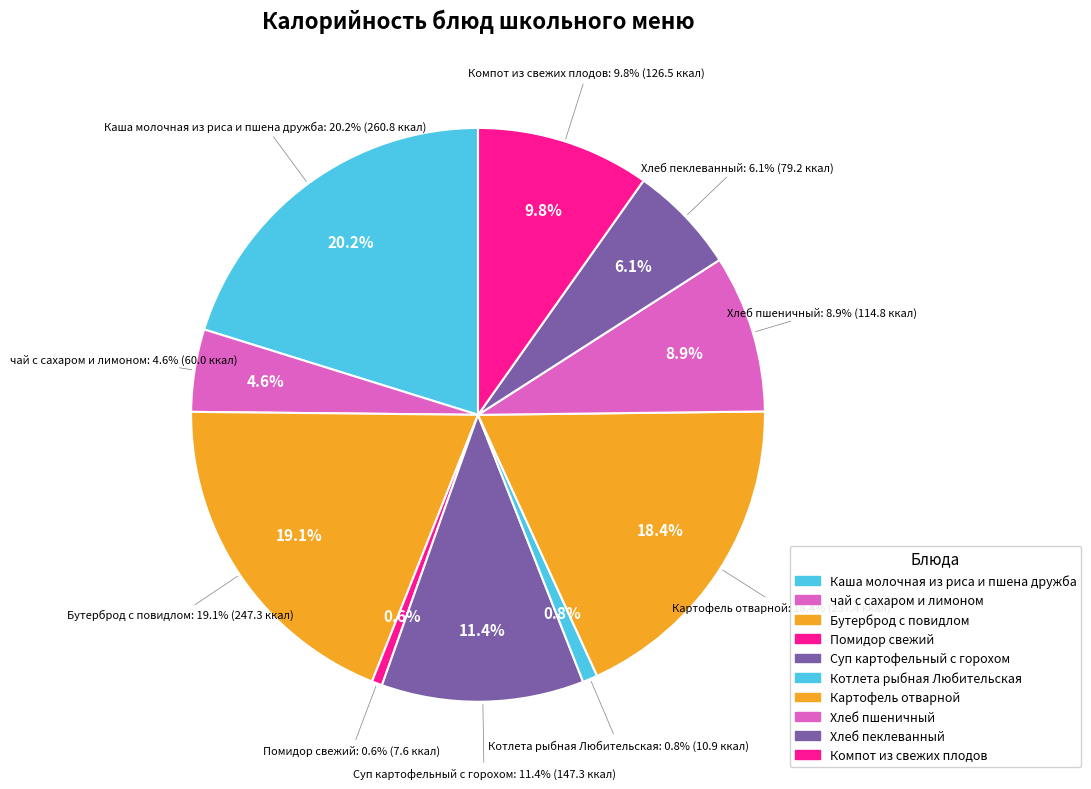

How many segments does this pie chart have?

10